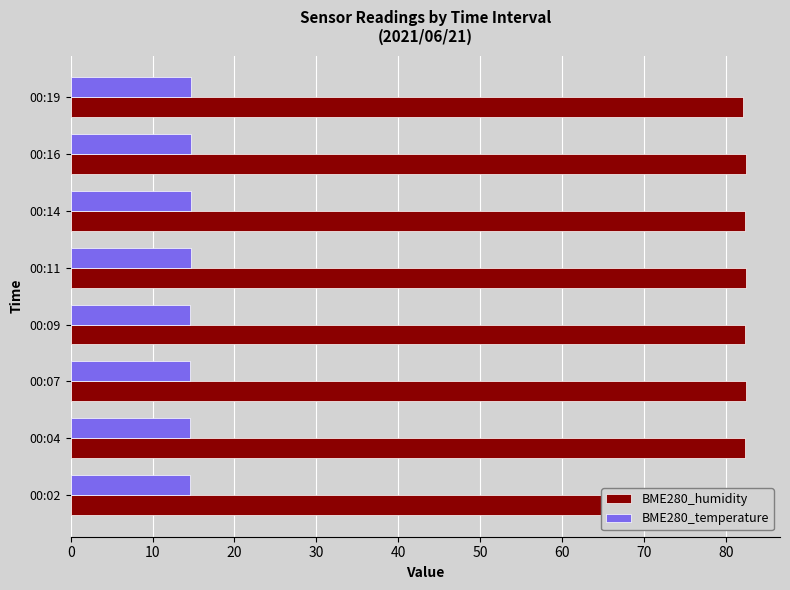

What is the minimum value for BME280_humidity?

82.2